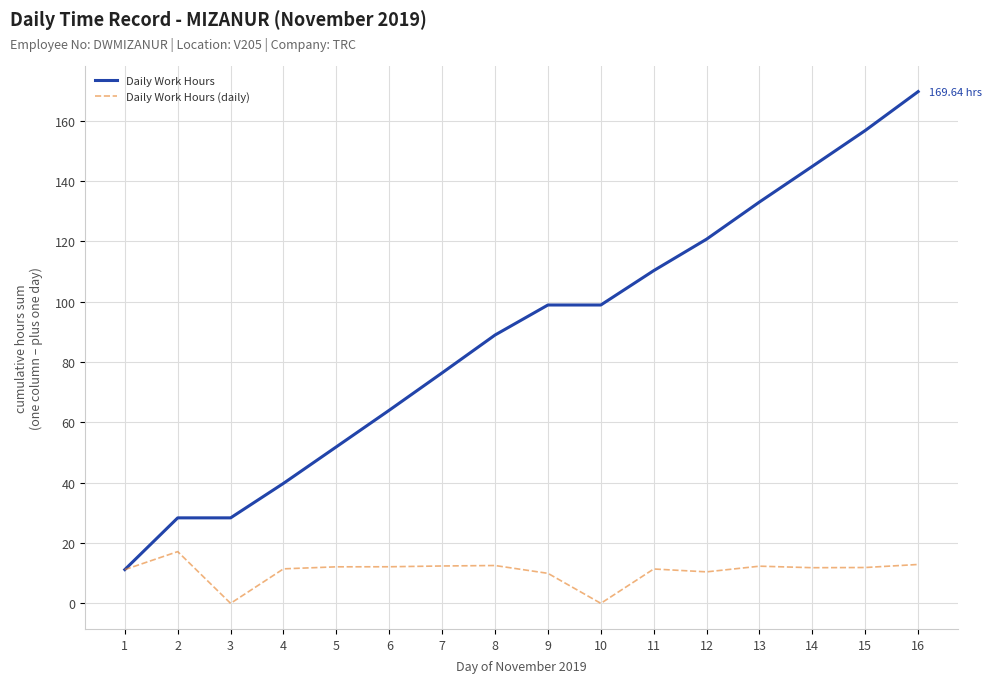

What is the total value across all series at 11?

121.7